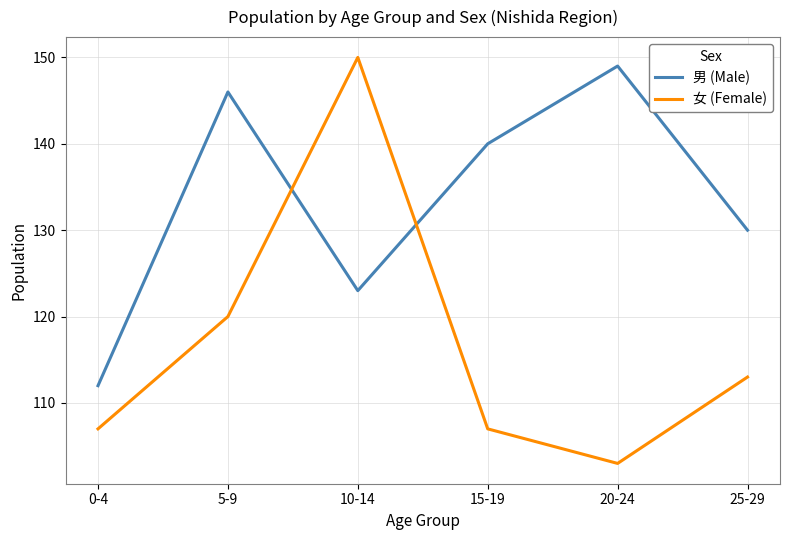

What is the greatest value displayed?

150